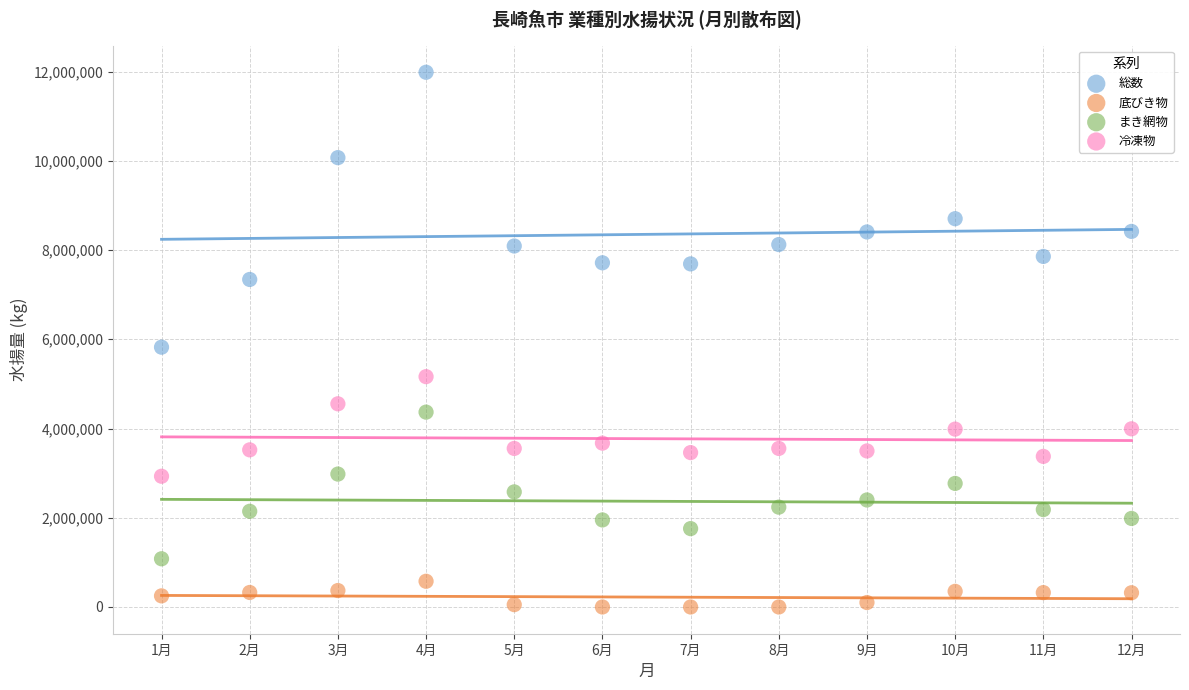

Which series reaches the maximum Y coordinate?

総数